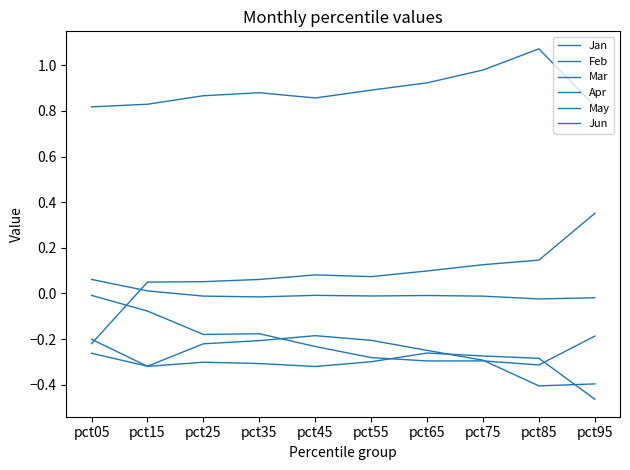

Reading left to right, transcribe all the data shown in this chart.

Jan: pct05=-0.0	pct15=-0.1	pct25=-0.2	pct35=-0.2	pct45=-0.2	pct55=-0.3	pct65=-0.3	pct75=-0.3	pct85=-0.3	pct95=-0.2
Feb: pct05=0.1	pct15=0.0	pct25=-0.0	pct35=-0.0	pct45=-0.0	pct55=-0.0	pct65=-0.0	pct75=-0.0	pct85=-0.0	pct95=-0.0
Mar: pct05=-0.2	pct15=-0.3	pct25=-0.3	pct35=-0.3	pct45=-0.3	pct55=-0.3	pct65=-0.3	pct75=-0.3	pct85=-0.3	pct95=-0.5
Apr: pct05=-0.2	pct15=0.0	pct25=0.1	pct35=0.1	pct45=0.1	pct55=0.1	pct65=0.1	pct75=0.1	pct85=0.1	pct95=0.4
May: pct05=-0.3	pct15=-0.3	pct25=-0.2	pct35=-0.2	pct45=-0.2	pct55=-0.2	pct65=-0.2	pct75=-0.3	pct85=-0.4	pct95=-0.4
Jun: pct05=0.8	pct15=0.8	pct25=0.9	pct35=0.9	pct45=0.9	pct55=0.9	pct65=0.9	pct75=1.0	pct85=1.1	pct95=0.8